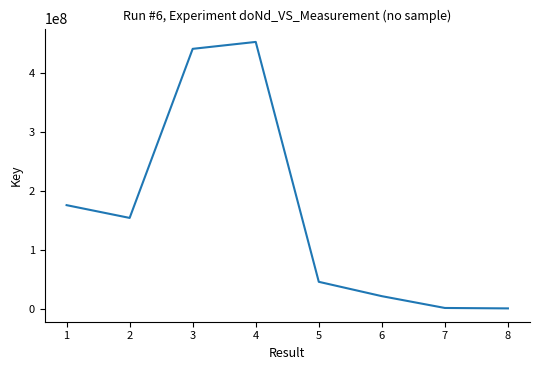

What is the maximum value shown in the chart?

452877068